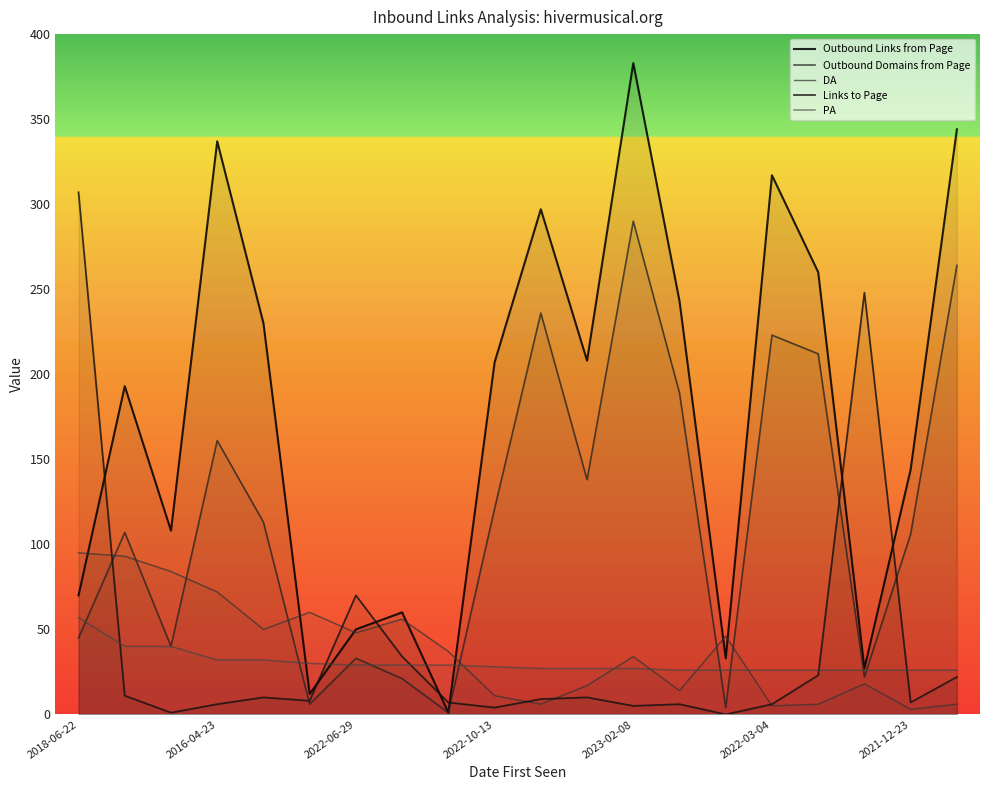

What is the difference between the maximum and minimum values in the Links to Page series?

307